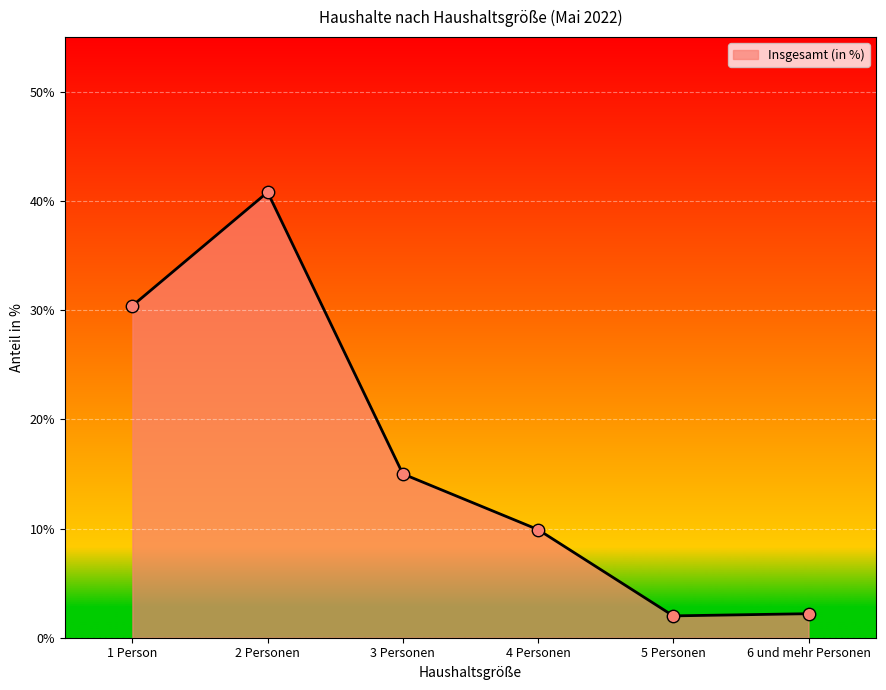

Between 2 Personen and 3 Personen, which is larger?

2 Personen